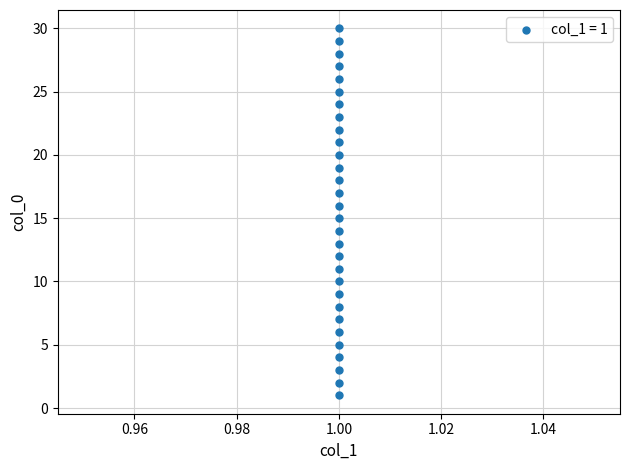

What is the range of Y values (max minus min)?

29